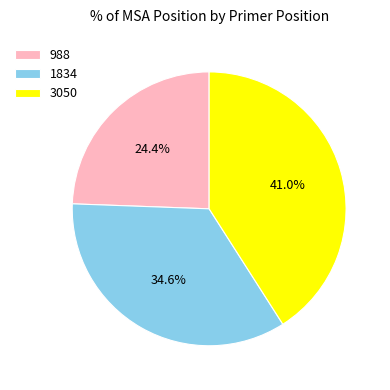

To the nearest percent, what is the difference between the largest and smallest slice percentages?

17%